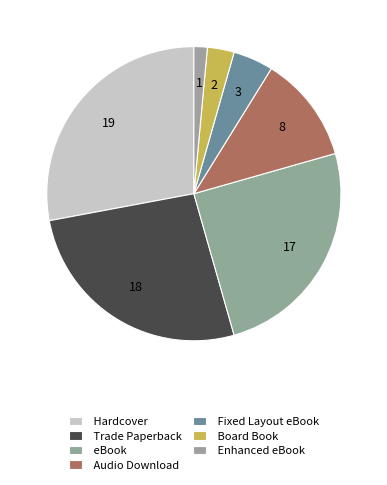

Which slice is the smallest?

Enhanced eBook